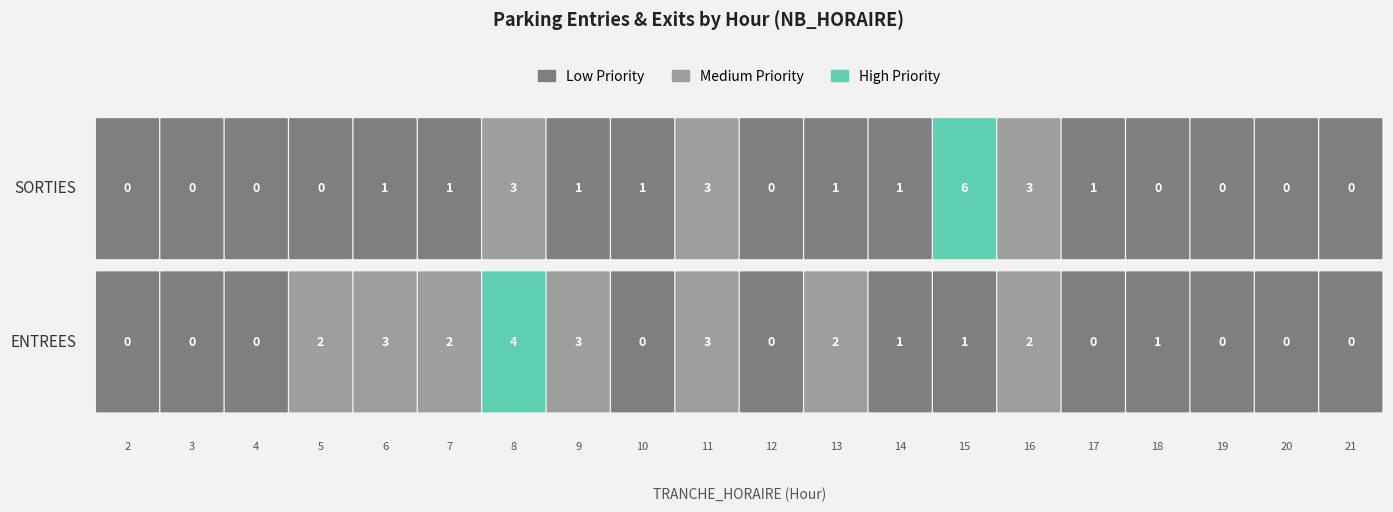

Where is ENTREES nearest to the value 2?

5